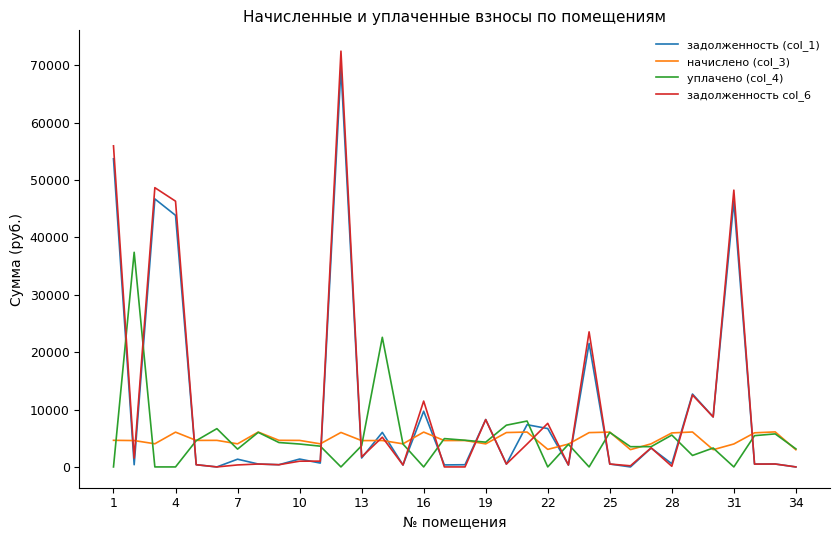

What is the greatest value displayed?

72492.9